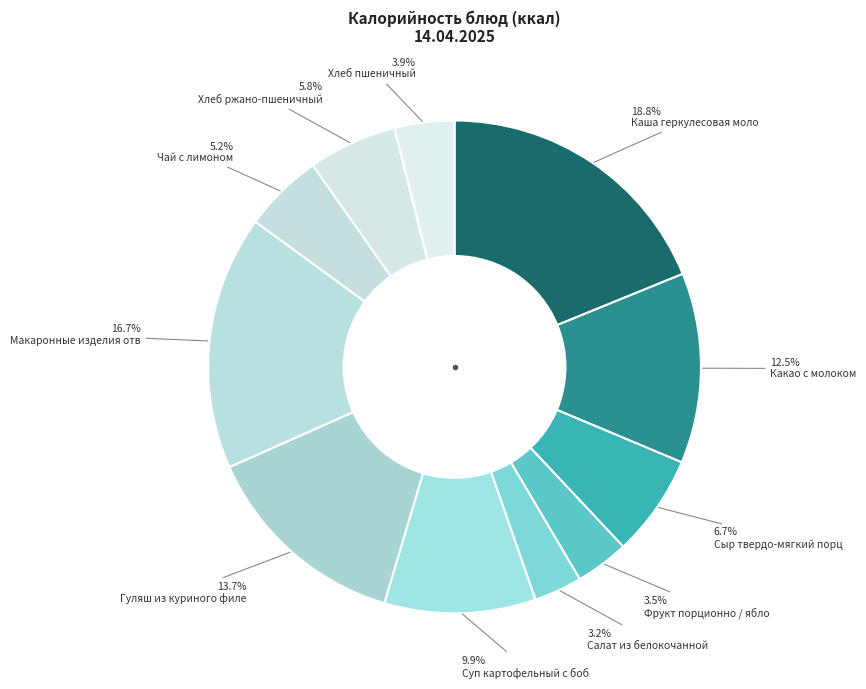

Count the number of slices in the pie.

11